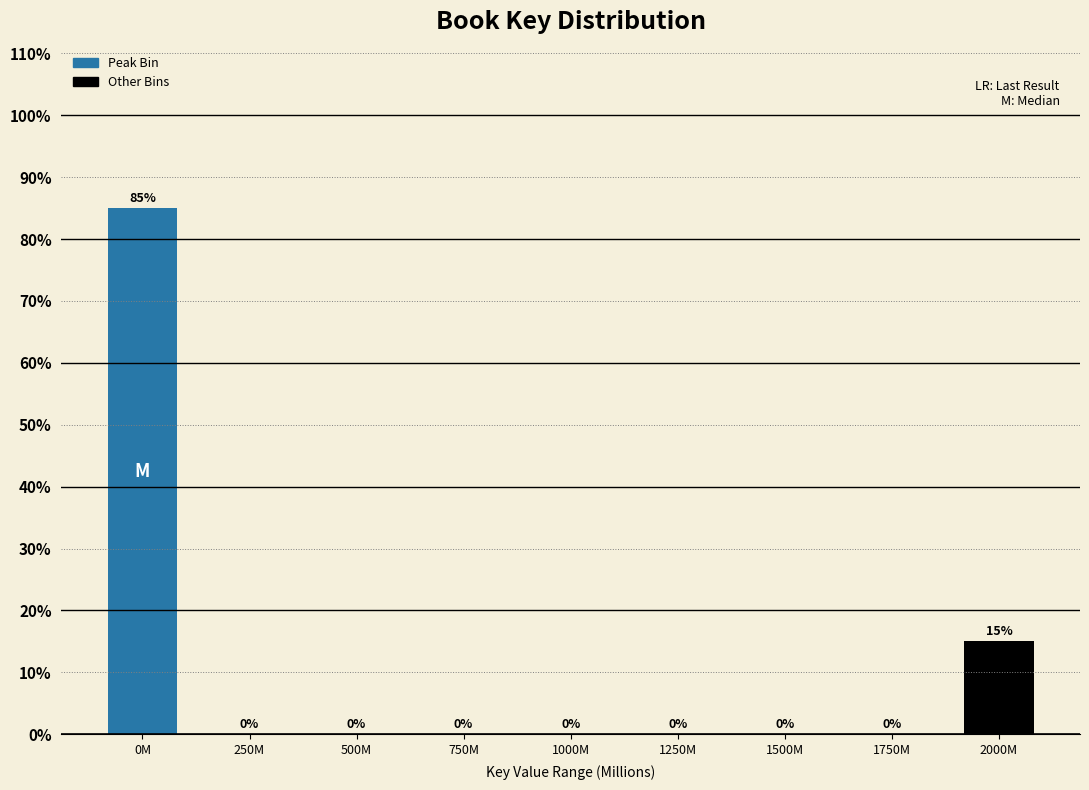

Reading left to right, extract all data points from this chart.

0M=85	250M=0	500M=0	750M=0	1000M=0	1250M=0	1500M=0	1750M=0	2000M=15